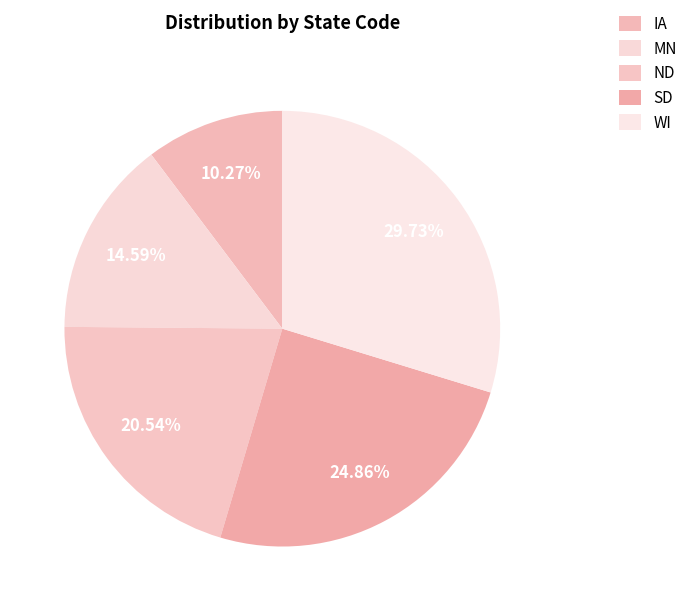

What is the change in value from MN to WI?

+28